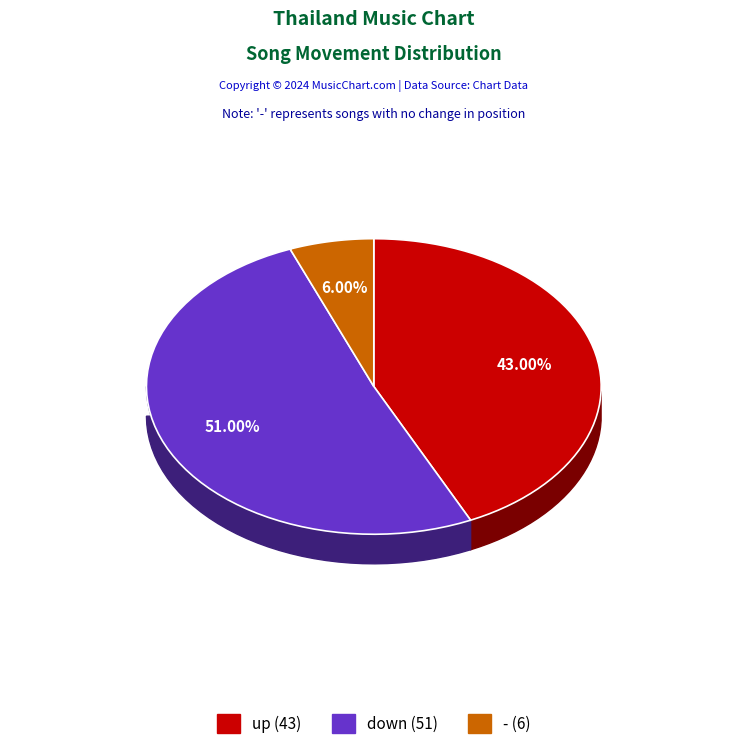

True or false: down accounts for 39% of the total.

False